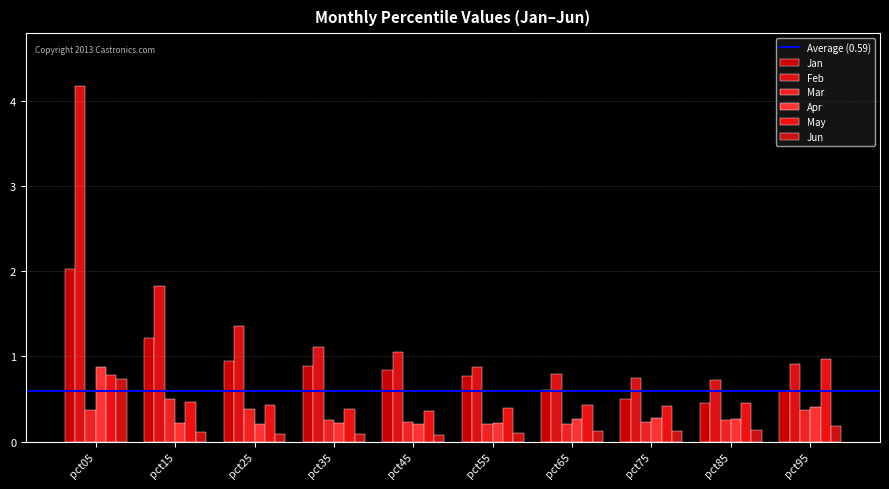

Are the bars grouped side by side (vs. stacked)?

Yes